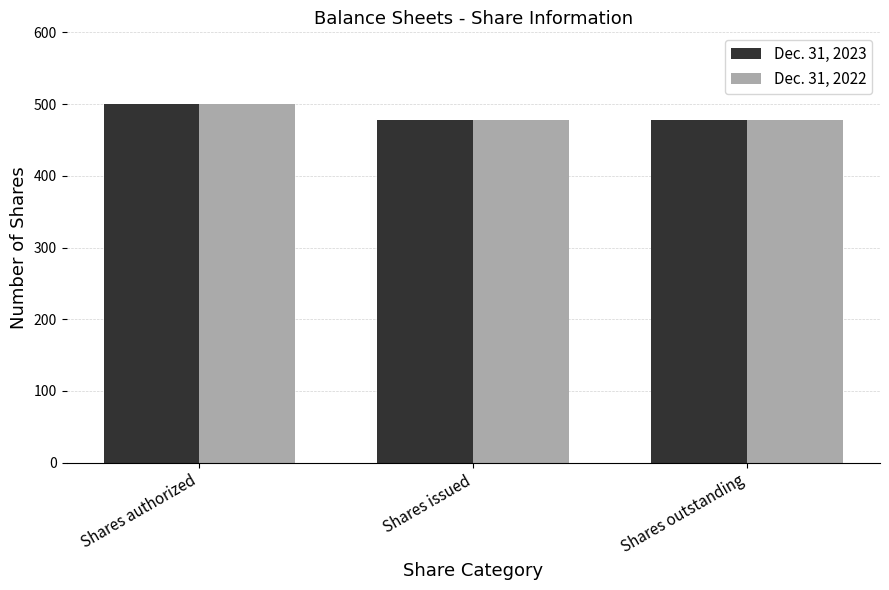

True or false: Dec. 31, 2023 has a value of 477.9 at Shares issued.

True